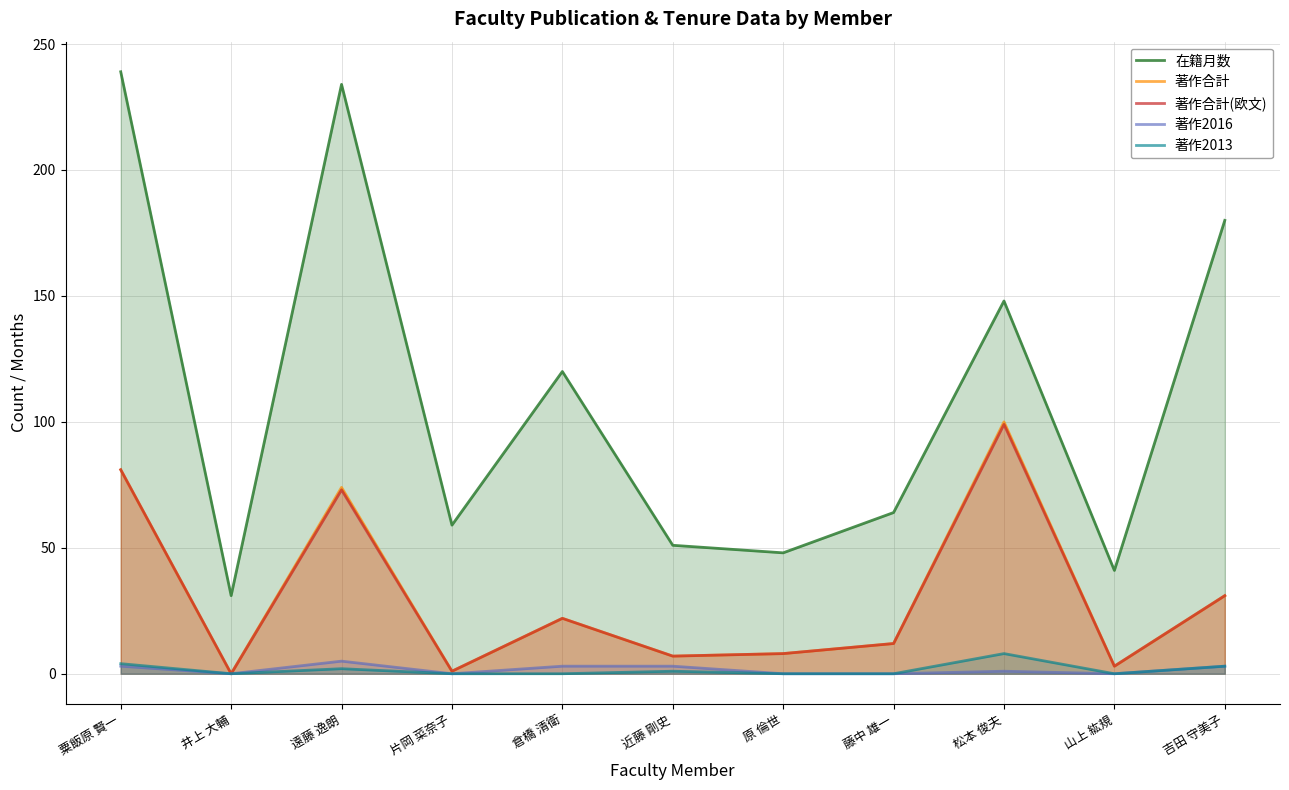

True or false: 著作合計 and 著作2013 cross at least once.

False